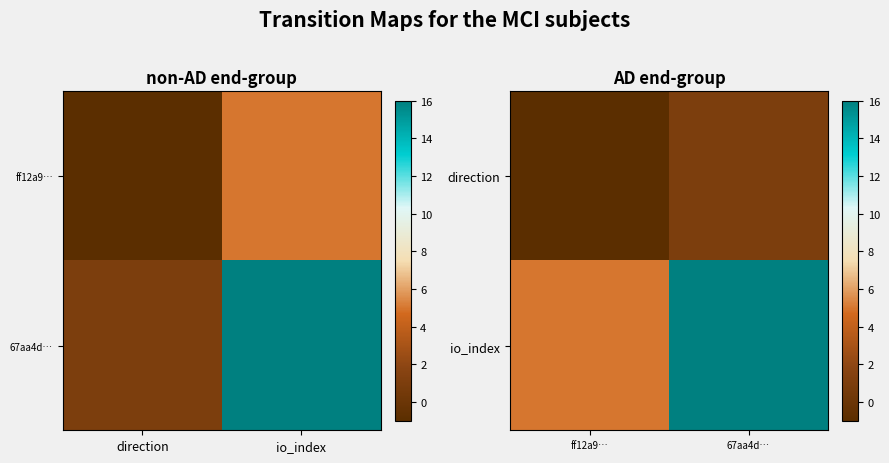

List the labels in order of io_index value, smallest first.

ff12a9…, 67aa4d…